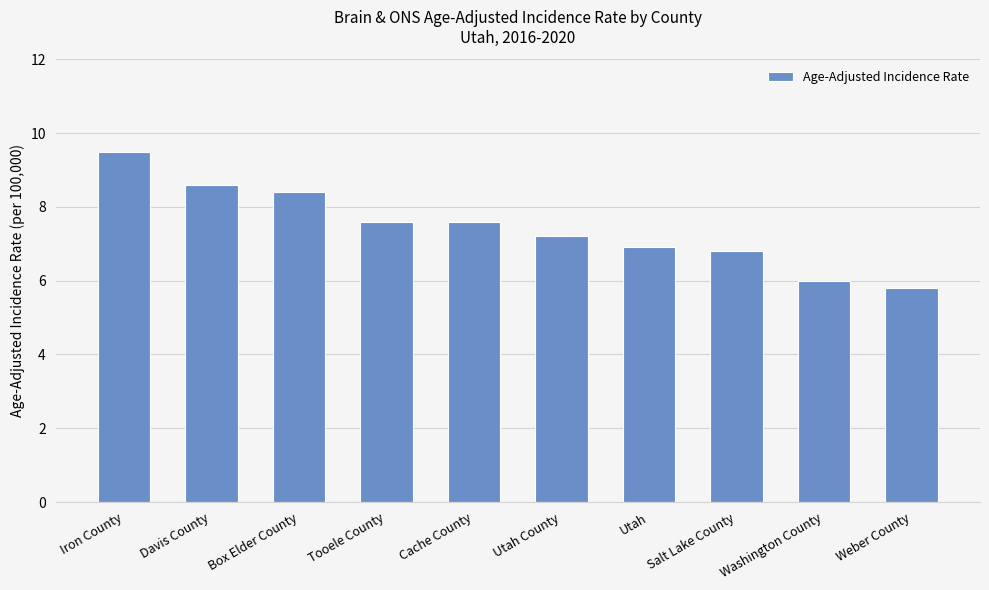

What is the sum of all values?

74.4